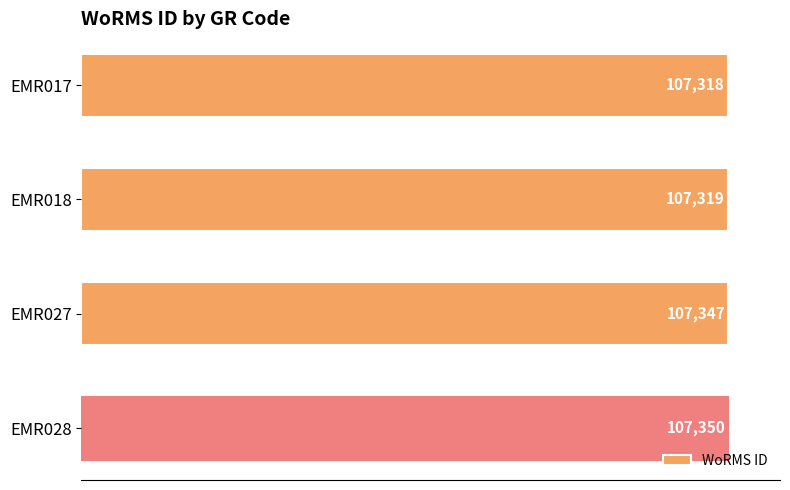

Rank the categories by value from lowest to highest.

EMR017, EMR018, EMR027, EMR028